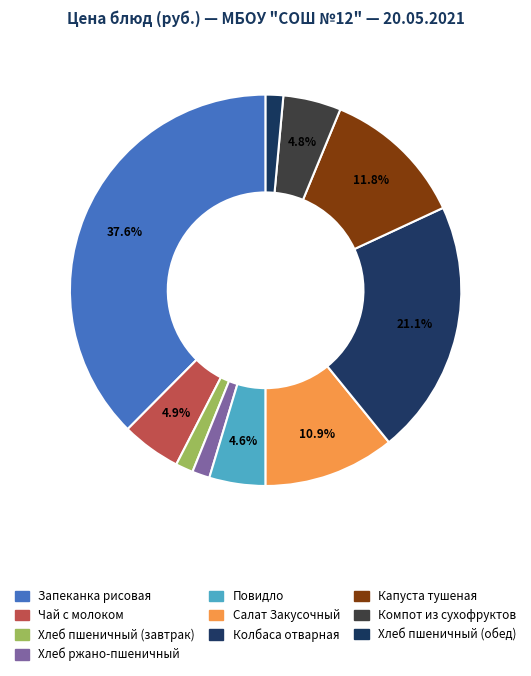

What percentage is the Колбаса отварная slice, to the nearest percent?

21%